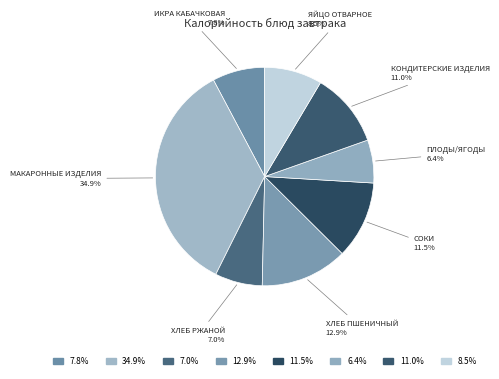

Count the number of slices in the pie.

8